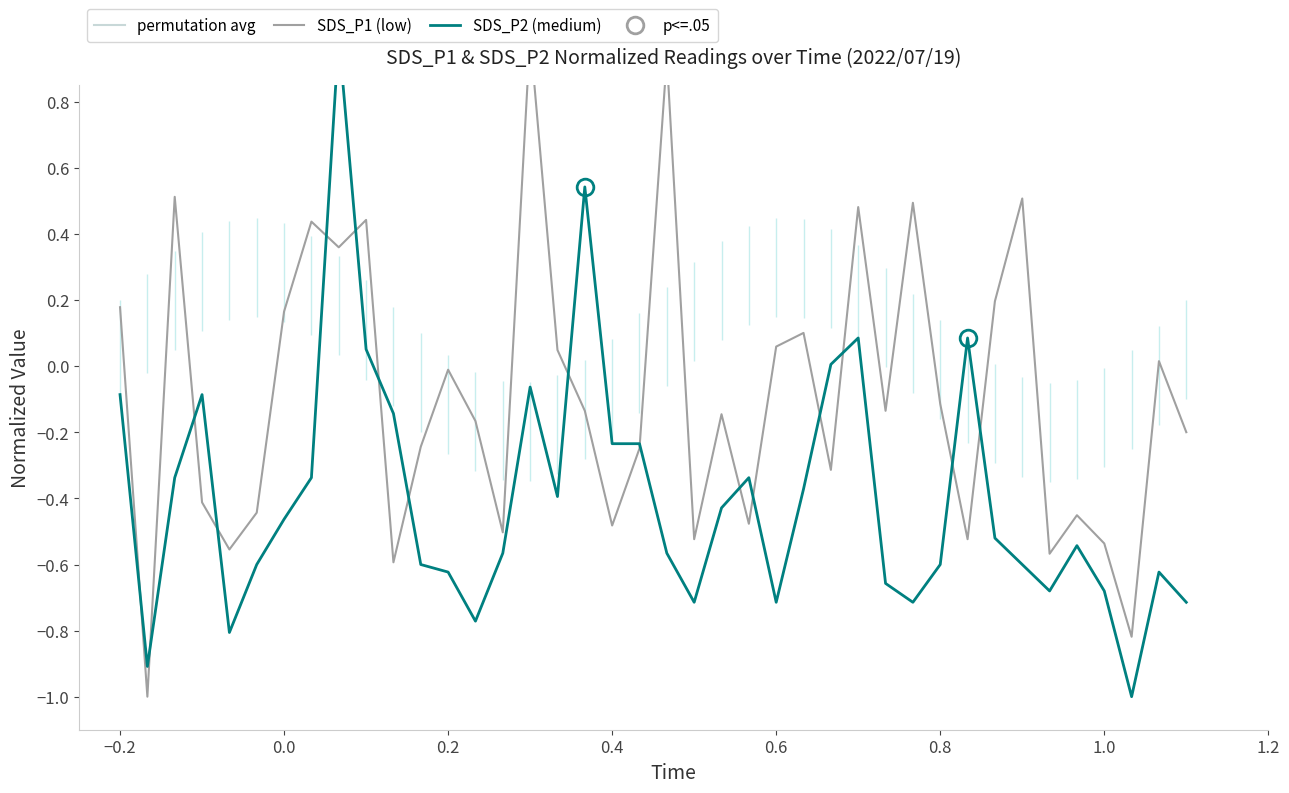

What is the highest value of the SDS_P1 (low) series?

1.0